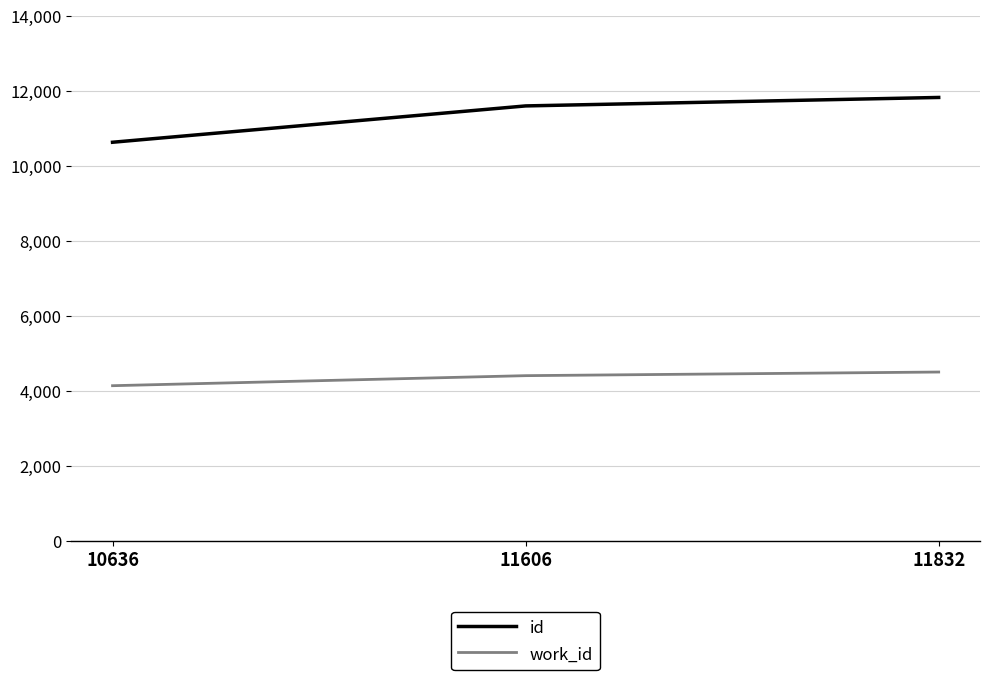

How many lines are shown in the chart?

2